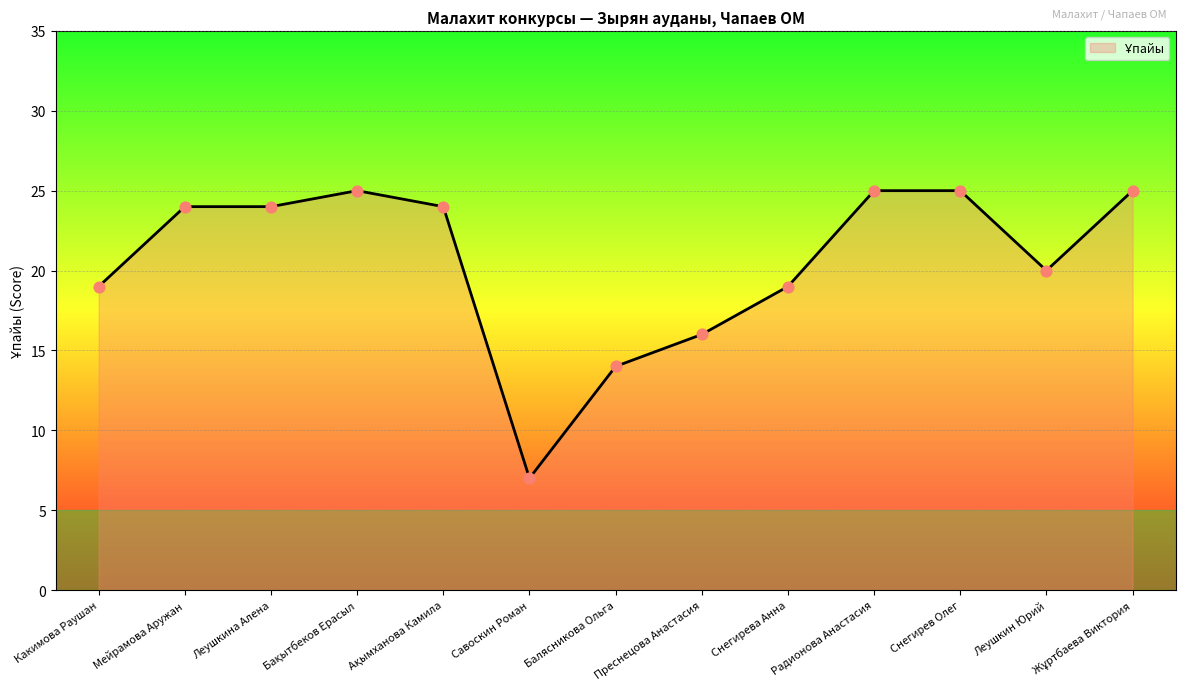

Which has a higher value, Леушкина Алена or Савоскин Роман?

Леушкина Алена